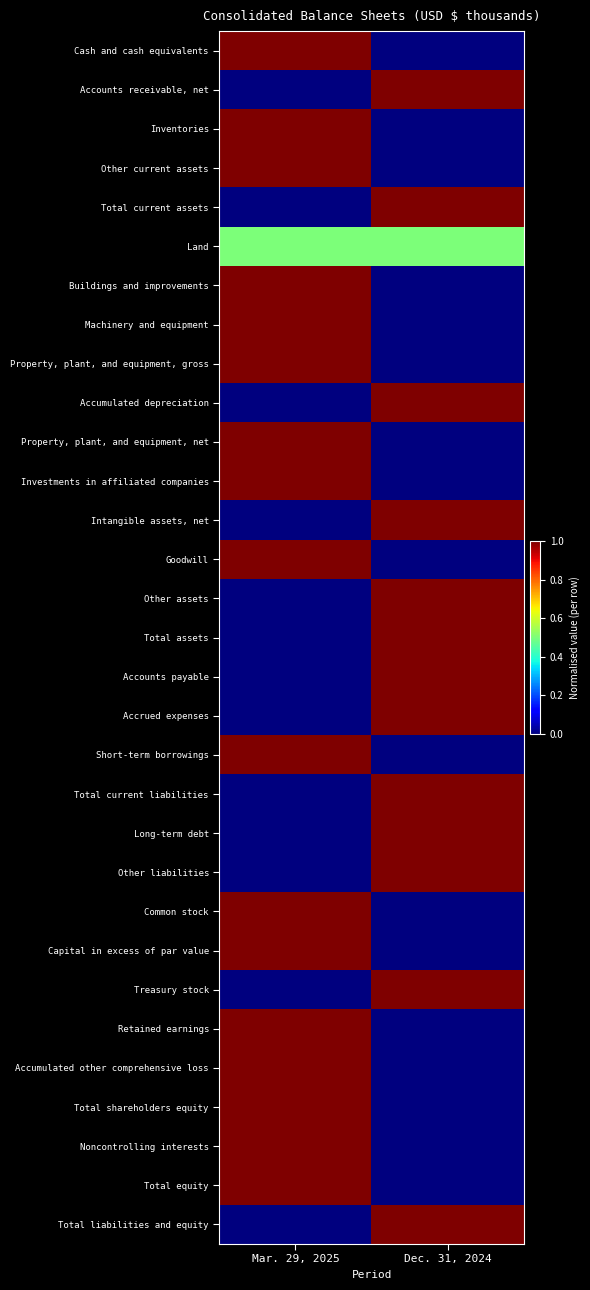

Reading left to right, extract all data points from this chart.

Cash and cash equivalents: Mar. 29, 2025=1.0	Dec. 31, 2024=0.0
Accounts receivable, net: Mar. 29, 2025=0.0	Dec. 31, 2024=1.0
Inventories: Mar. 29, 2025=1.0	Dec. 31, 2024=0.0
Other current assets: Mar. 29, 2025=1.0	Dec. 31, 2024=0.0
Total current assets: Mar. 29, 2025=0.0	Dec. 31, 2024=1.0
Land: Mar. 29, 2025=0.5	Dec. 31, 2024=0.5
Buildings and improvements: Mar. 29, 2025=1.0	Dec. 31, 2024=0.0
Machinery and equipment: Mar. 29, 2025=1.0	Dec. 31, 2024=0.0
Property, plant, and equipment, gross: Mar. 29, 2025=1.0	Dec. 31, 2024=0.0
Accumulated depreciation: Mar. 29, 2025=0.0	Dec. 31, 2024=1.0
Property, plant, and equipment, net: Mar. 29, 2025=1.0	Dec. 31, 2024=0.0
Investments in affiliated companies: Mar. 29, 2025=1.0	Dec. 31, 2024=0.0
Intangible assets, net: Mar. 29, 2025=0.0	Dec. 31, 2024=1.0
Goodwill: Mar. 29, 2025=1.0	Dec. 31, 2024=0.0
Other assets: Mar. 29, 2025=0.0	Dec. 31, 2024=1.0
Total assets: Mar. 29, 2025=0.0	Dec. 31, 2024=1.0
Accounts payable: Mar. 29, 2025=0.0	Dec. 31, 2024=1.0
Accrued expenses: Mar. 29, 2025=0.0	Dec. 31, 2024=1.0
Short-term borrowings: Mar. 29, 2025=1.0	Dec. 31, 2024=0.0
Total current liabilities: Mar. 29, 2025=0.0	Dec. 31, 2024=1.0
Long-term debt: Mar. 29, 2025=0.0	Dec. 31, 2024=1.0
Other liabilities: Mar. 29, 2025=0.0	Dec. 31, 2024=1.0
Common stock: Mar. 29, 2025=1.0	Dec. 31, 2024=0.0
Capital in excess of par value: Mar. 29, 2025=1.0	Dec. 31, 2024=0.0
Treasury stock: Mar. 29, 2025=0.0	Dec. 31, 2024=1.0
Retained earnings: Mar. 29, 2025=1.0	Dec. 31, 2024=0.0
Accumulated other comprehensive loss: Mar. 29, 2025=1.0	Dec. 31, 2024=0.0
Total shareholders equity: Mar. 29, 2025=1.0	Dec. 31, 2024=0.0
Noncontrolling interests: Mar. 29, 2025=1.0	Dec. 31, 2024=0.0
Total equity: Mar. 29, 2025=1.0	Dec. 31, 2024=0.0
Total liabilities and equity: Mar. 29, 2025=0.0	Dec. 31, 2024=1.0